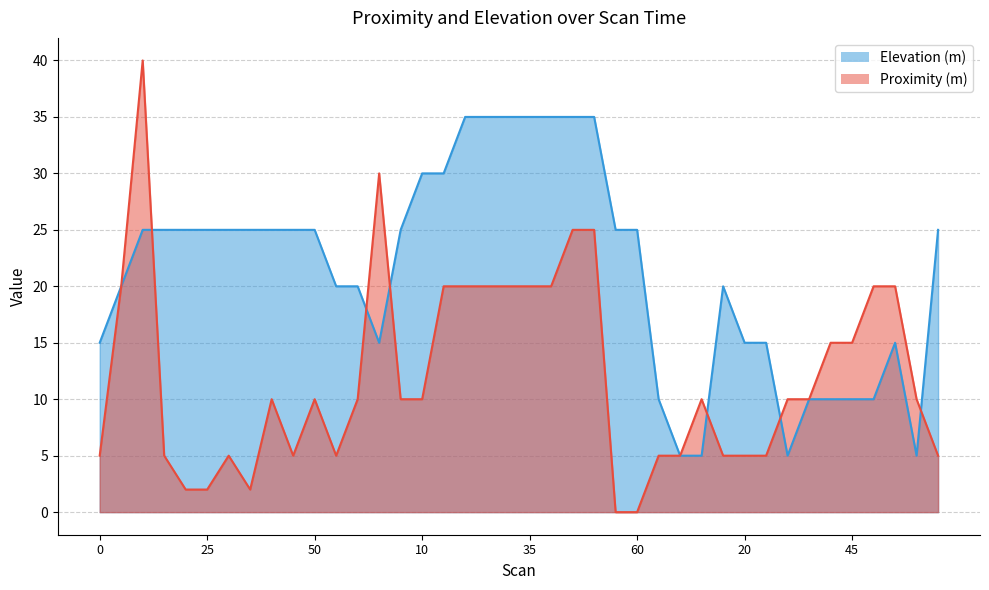

What is the average value of the Proximity (m) series?

12